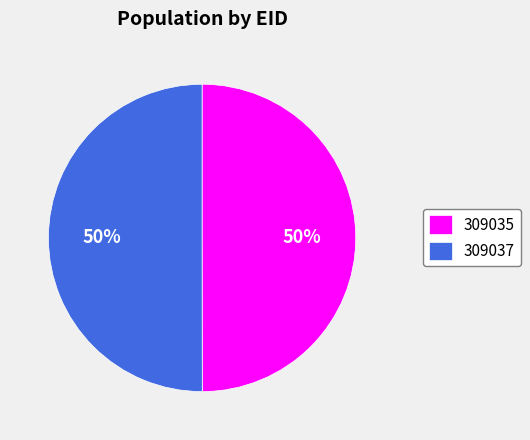

Is it true that 309035 is 43% of the pie?

False